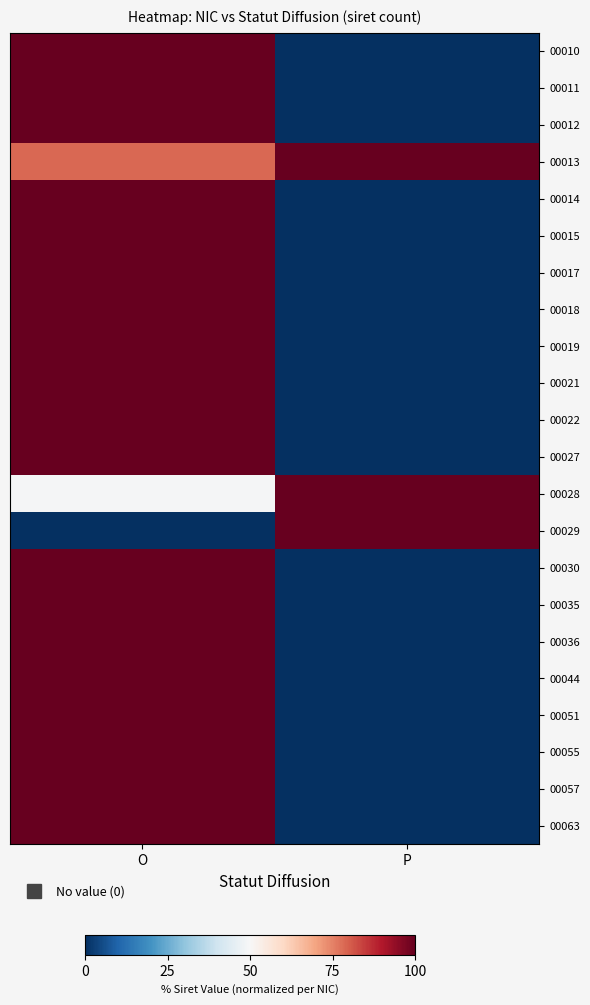

Reading left to right, list all the values displayed in this chart.

00010: O=100.0	P=0.0
00011: O=100.0	P=0.0
00012: O=100.0	P=0.0
00013: O=78.8	P=100.0
00014: O=100.0	P=0.0
00015: O=100.0	P=0.0
00017: O=100.0	P=0.0
00018: O=100.0	P=0.0
00019: O=100.0	P=0.0
00021: O=100.0	P=0.0
00022: O=100.0	P=0.0
00027: O=100.0	P=0.0
00028: O=49.4	P=100.0
00029: O=0.0	P=100.0
00030: O=100.0	P=0.0
00035: O=100.0	P=0.0
00036: O=100.0	P=0.0
00044: O=100.0	P=0.0
00051: O=100.0	P=0.0
00055: O=100.0	P=0.0
00057: O=100.0	P=0.0
00063: O=100.0	P=0.0